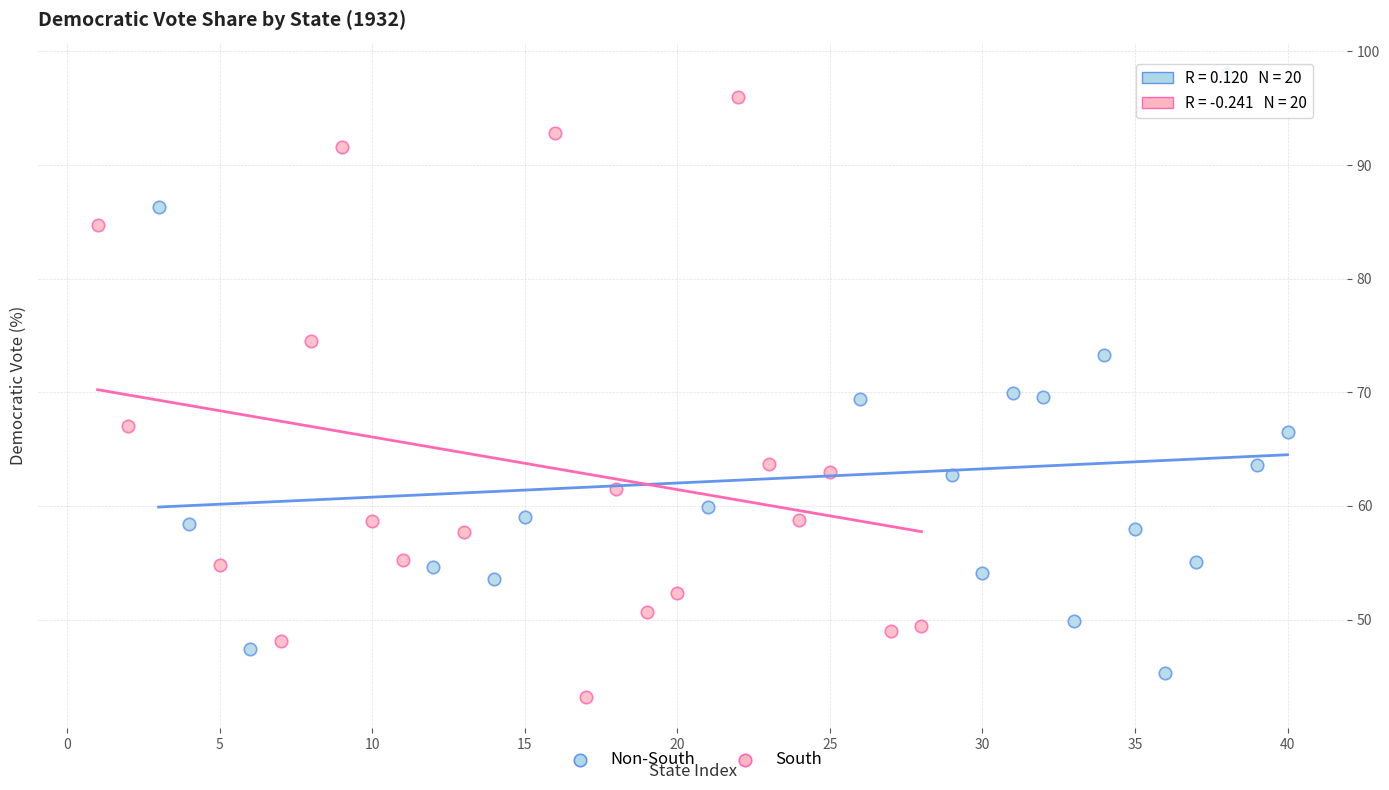

What are all the series names shown in the legend?

Non-South, South